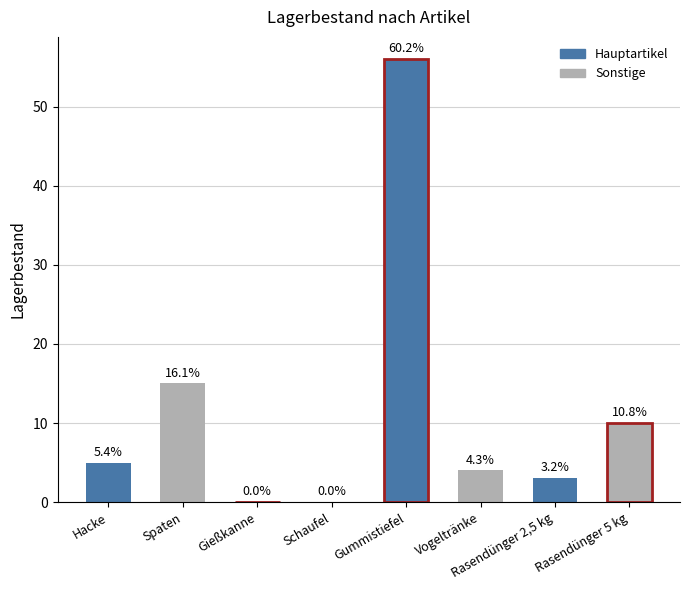

What is the maximum value shown in the chart?

56